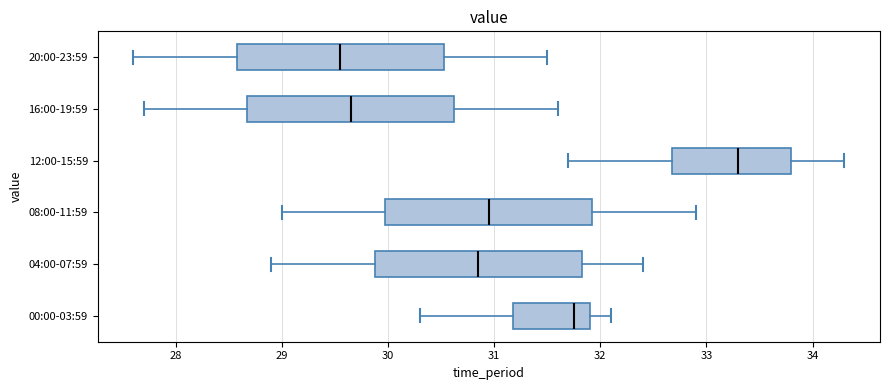

Reading bottom to top, transcribe this box plot: for each box, give where its median line is, the range the box spans, and where its two whiskers end, as read against the x-axis. The values are not printed on the chart, so give them approximately, as read against the axis.

00:00-03:59: median 31.8, box 31.2 to 31.9, whiskers 30.3 to 32.1
04:00-07:59: median 30.9, box 29.9 to 31.8, whiskers 28.9 to 32.4
08:00-11:59: median 31.0, box 30.0 to 31.9, whiskers 29.0 to 32.9
12:00-15:59: median 33.3, box 32.7 to 33.8, whiskers 31.7 to 34.3
16:00-19:59: median 29.7, box 28.7 to 30.6, whiskers 27.7 to 31.6
20:00-23:59: median 29.6, box 28.6 to 30.5, whiskers 27.6 to 31.5